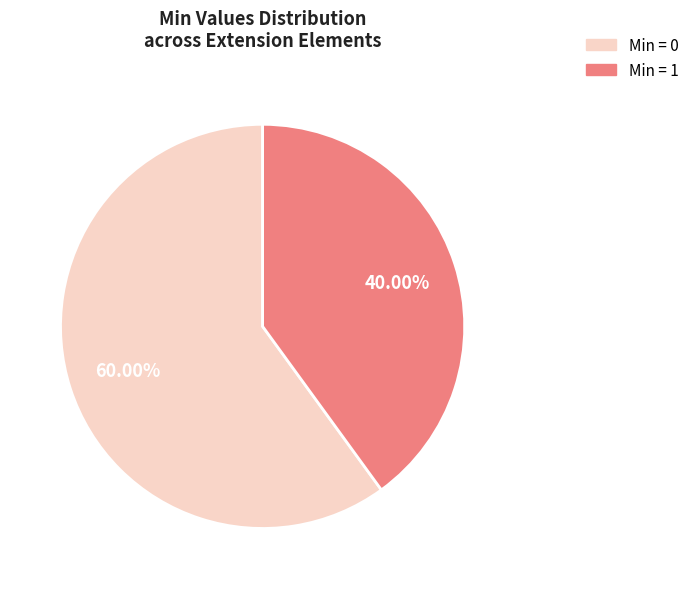

Combined, do Min = 0 and Min = 1 account for over 50%?

Yes